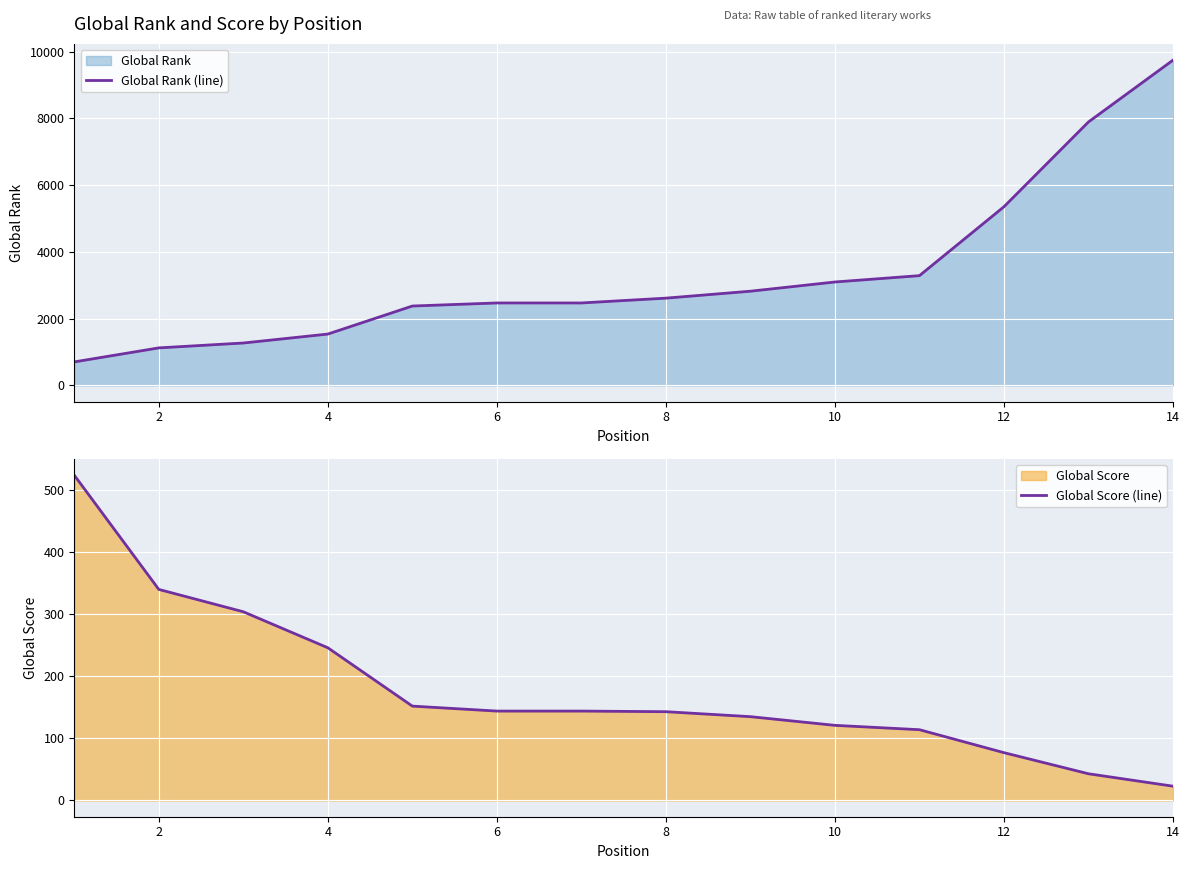

Which series has the largest range (max minus min)?

Global Rank (line)